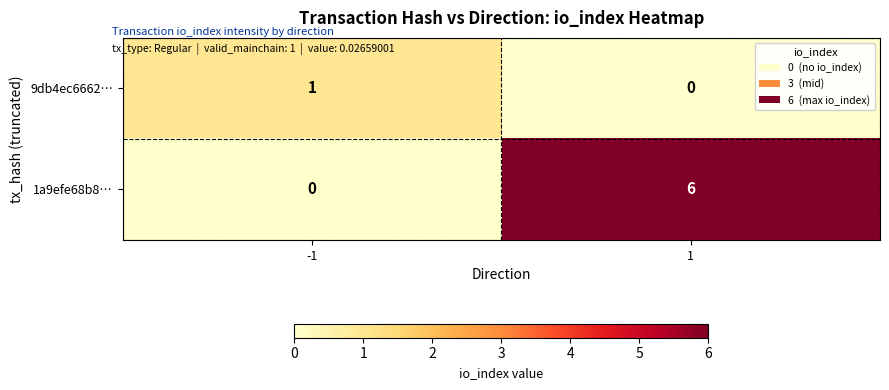

Which series has the largest range (max minus min)?

1a9efe68b8…